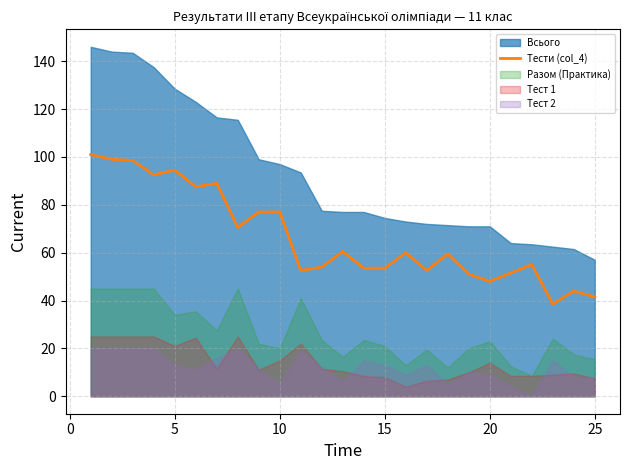

Does the chart display data point markers on the line(s)?

No